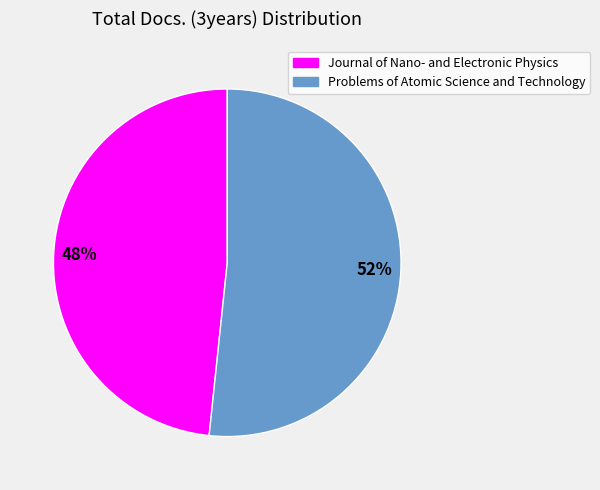

Is the sum of Problems of Atomic Science and Technology and Journal of Nano- and Electronic Physics greater than half?

Yes